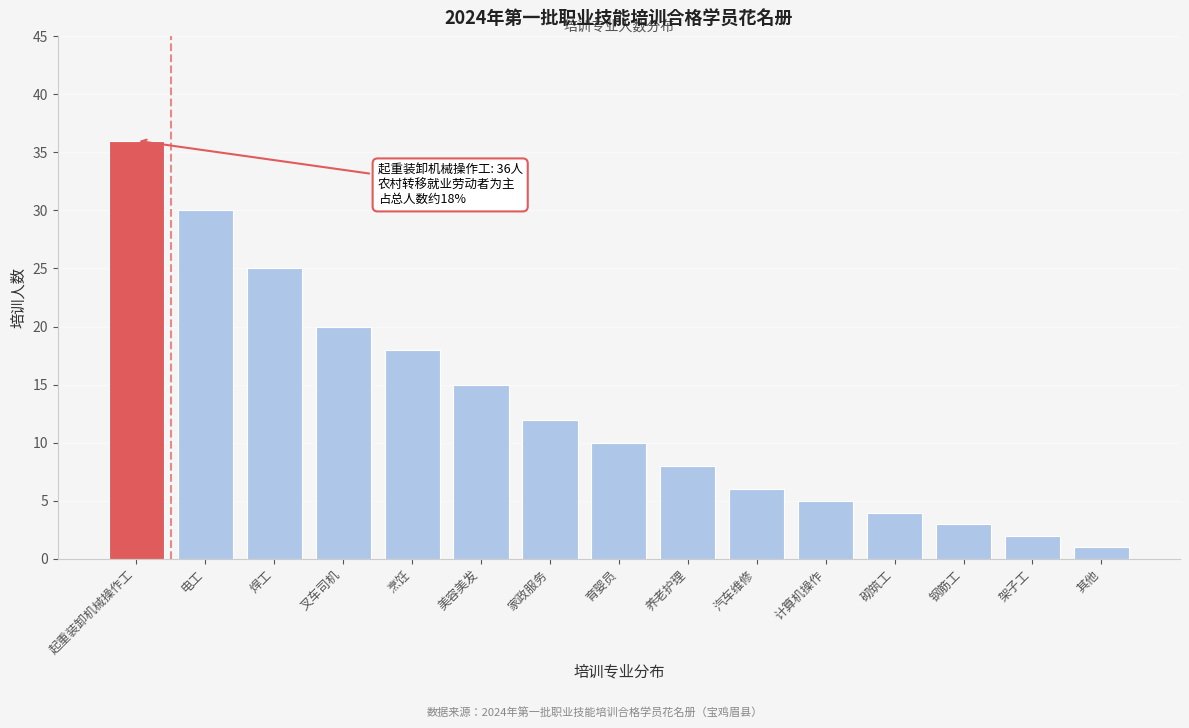

Reading left to right, extract all data points from this chart.

起重装卸机械操作工=36	电工=30	焊工=25	叉车司机=20	烹饪=18	美容美发=15	家政服务=12	育婴员=10	养老护理=8	汽车维修=6	计算机操作=5	砌筑工=4	钢筋工=3	架子工=2	其他=1